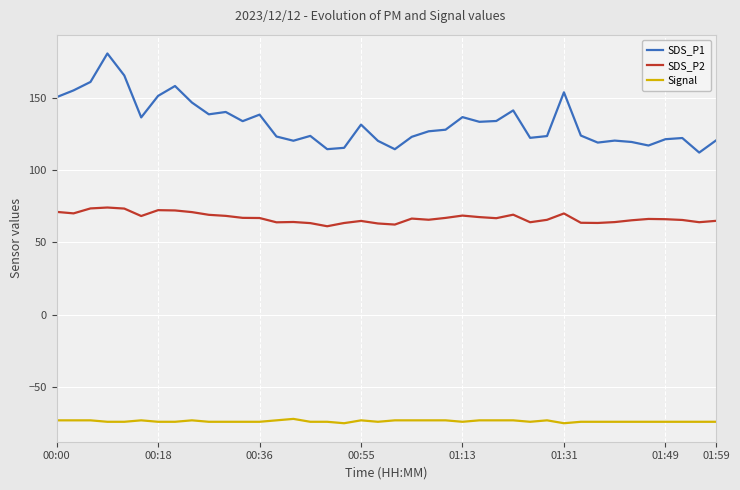

Rank the series by their maximum value, from lowest to highest.

Signal, SDS_P2, SDS_P1